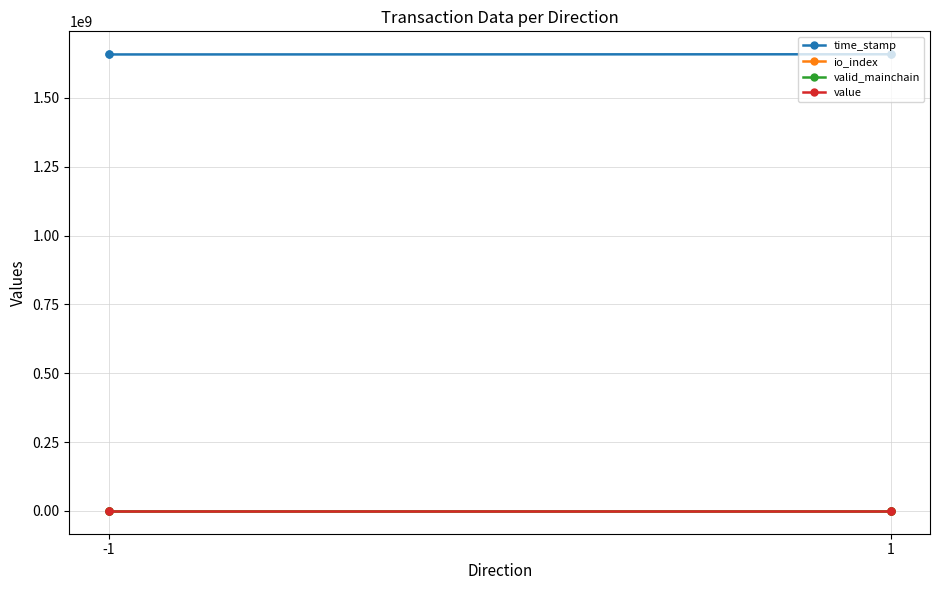

What is the difference between the maximum and second lowest values in the io_index series?

20.0